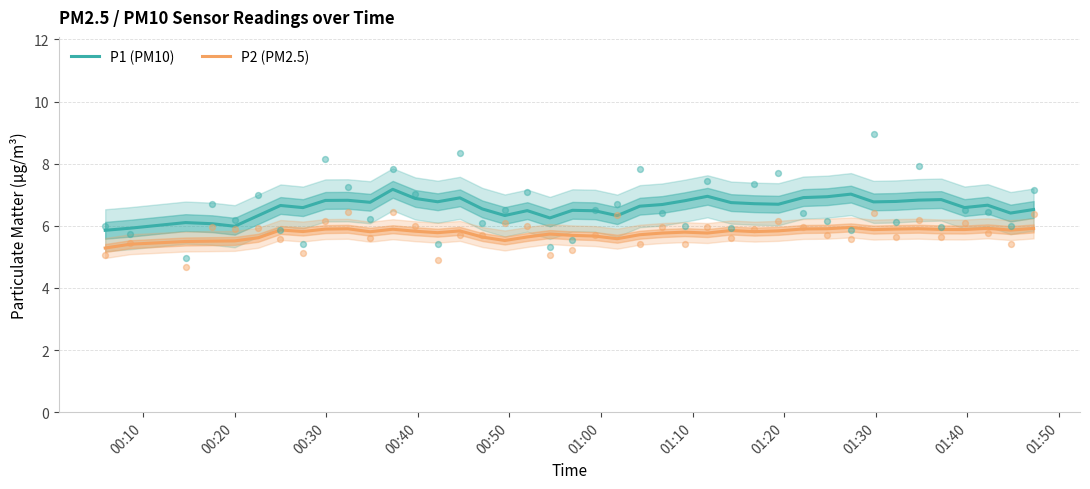

At how many categories does at least one series exceed 6?

37